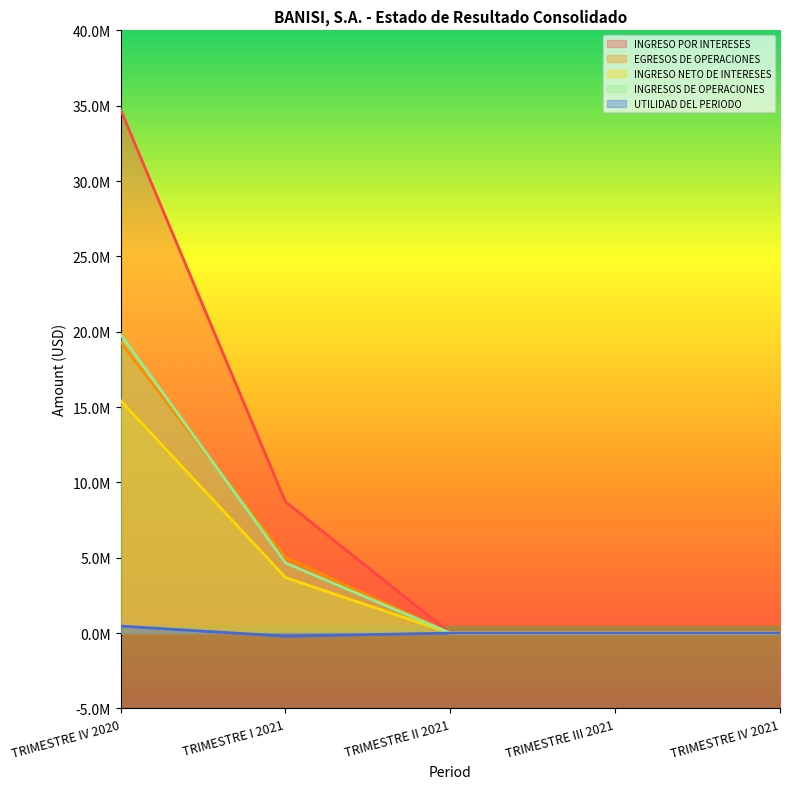

Between TRIMESTRE I 2021 and TRIMESTRE IV 2021, which series saw the biggest shift?

INGRESO POR INTERESES